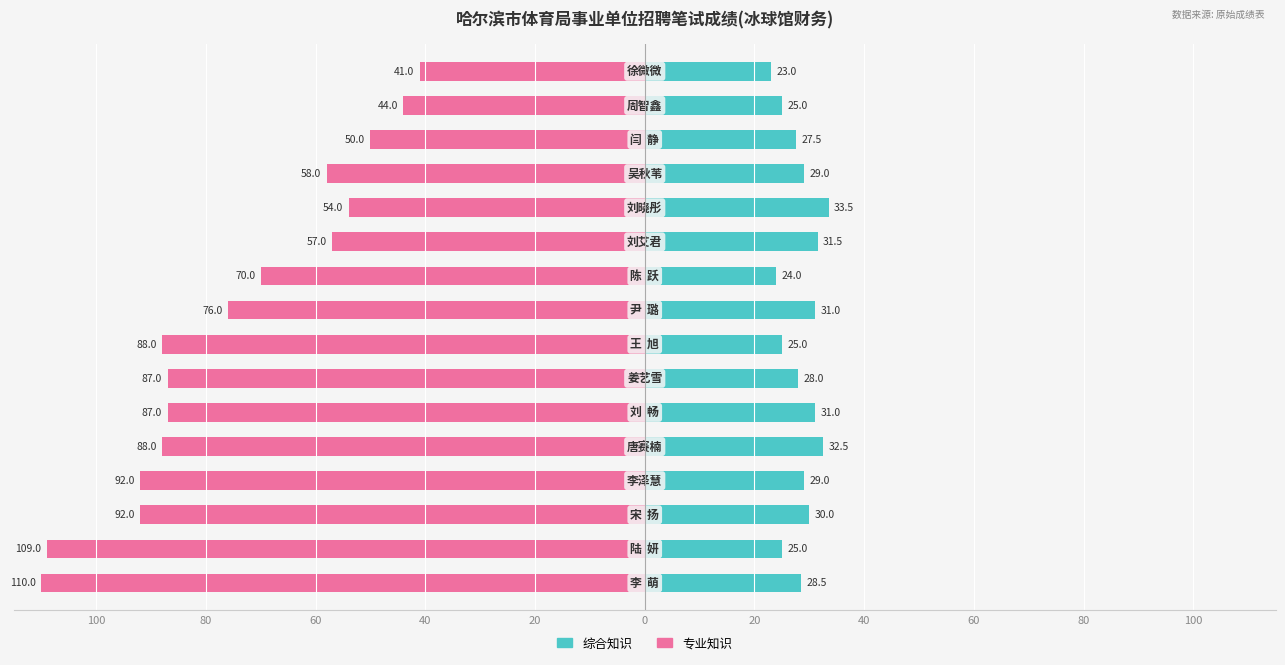

What is the maximum value for 综合知识?

33.5